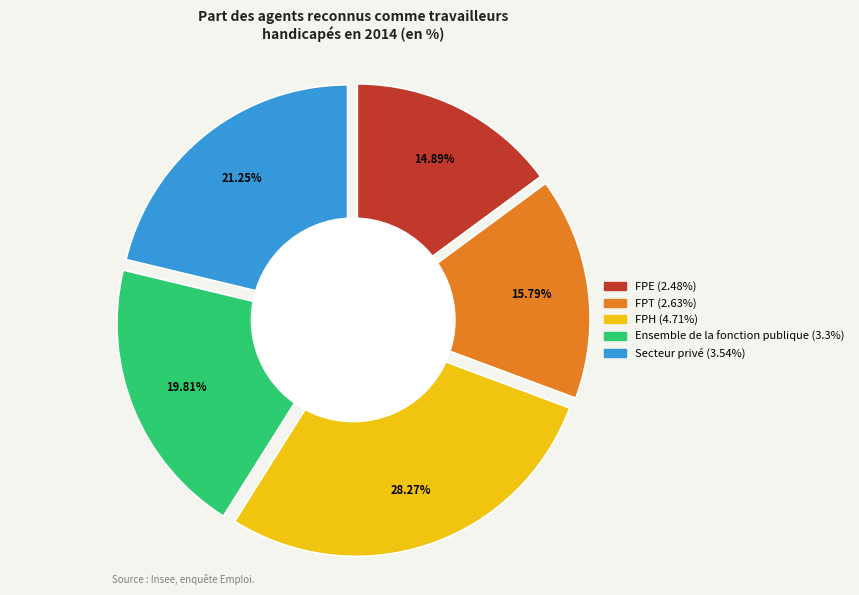

Which category has the biggest portion of the pie?

FPH